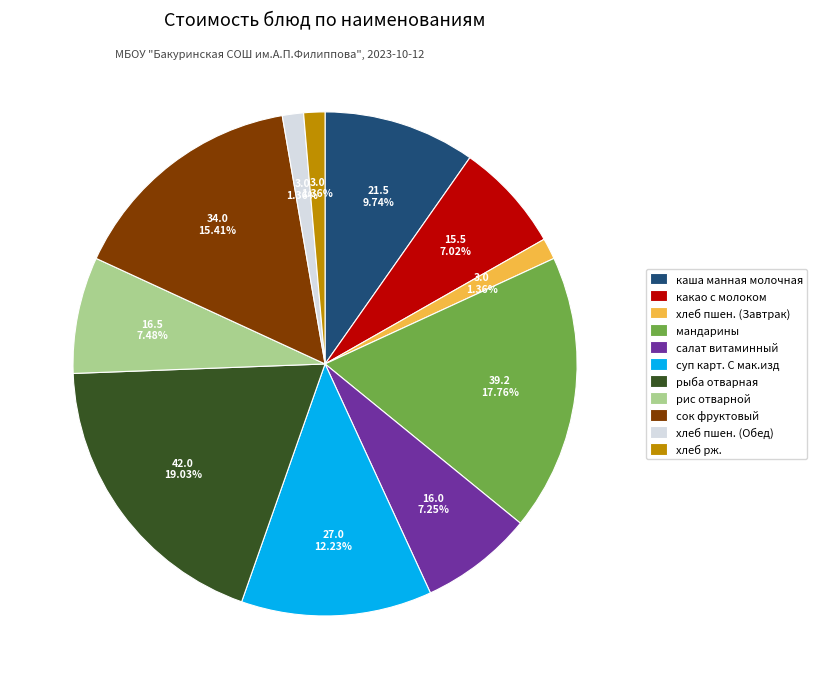

What is the ratio of the value at какао с молоком to the value at хлеб пшен. (Обед)?

5.2